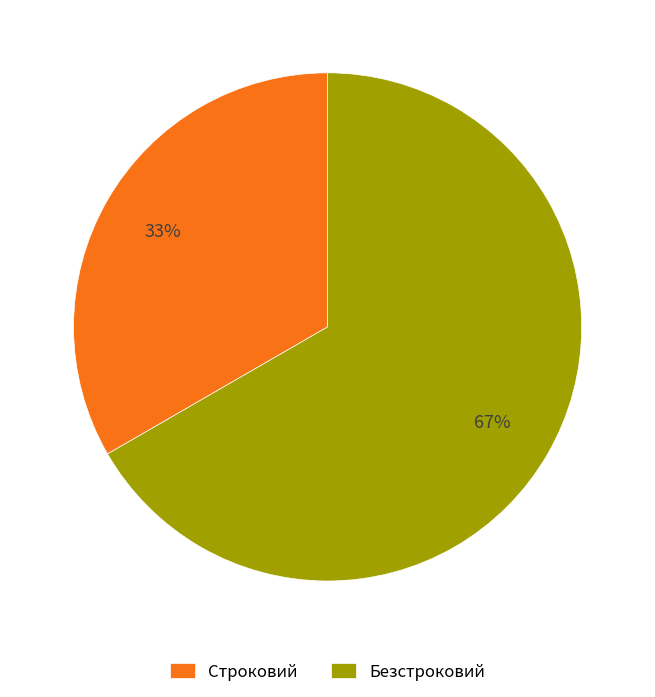

Count the number of slices in the pie.

2